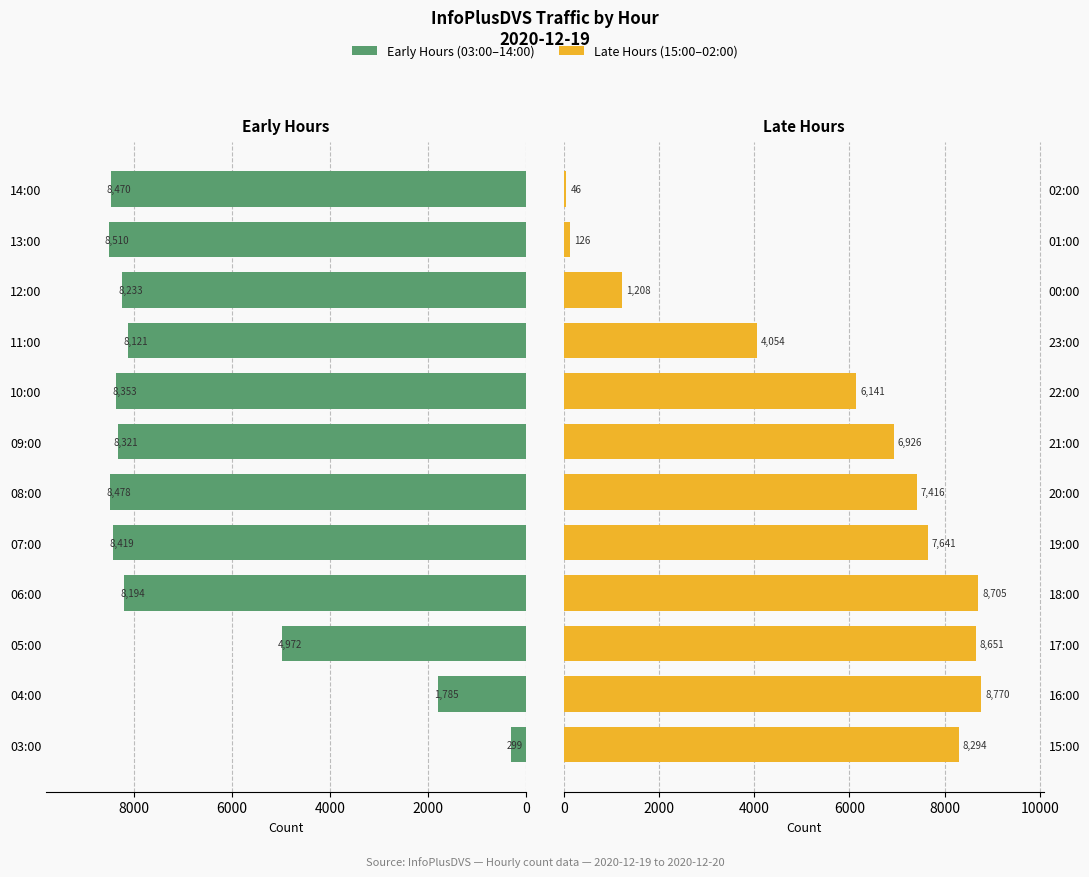

What is the spread (max minus min) of values at 0?

7995